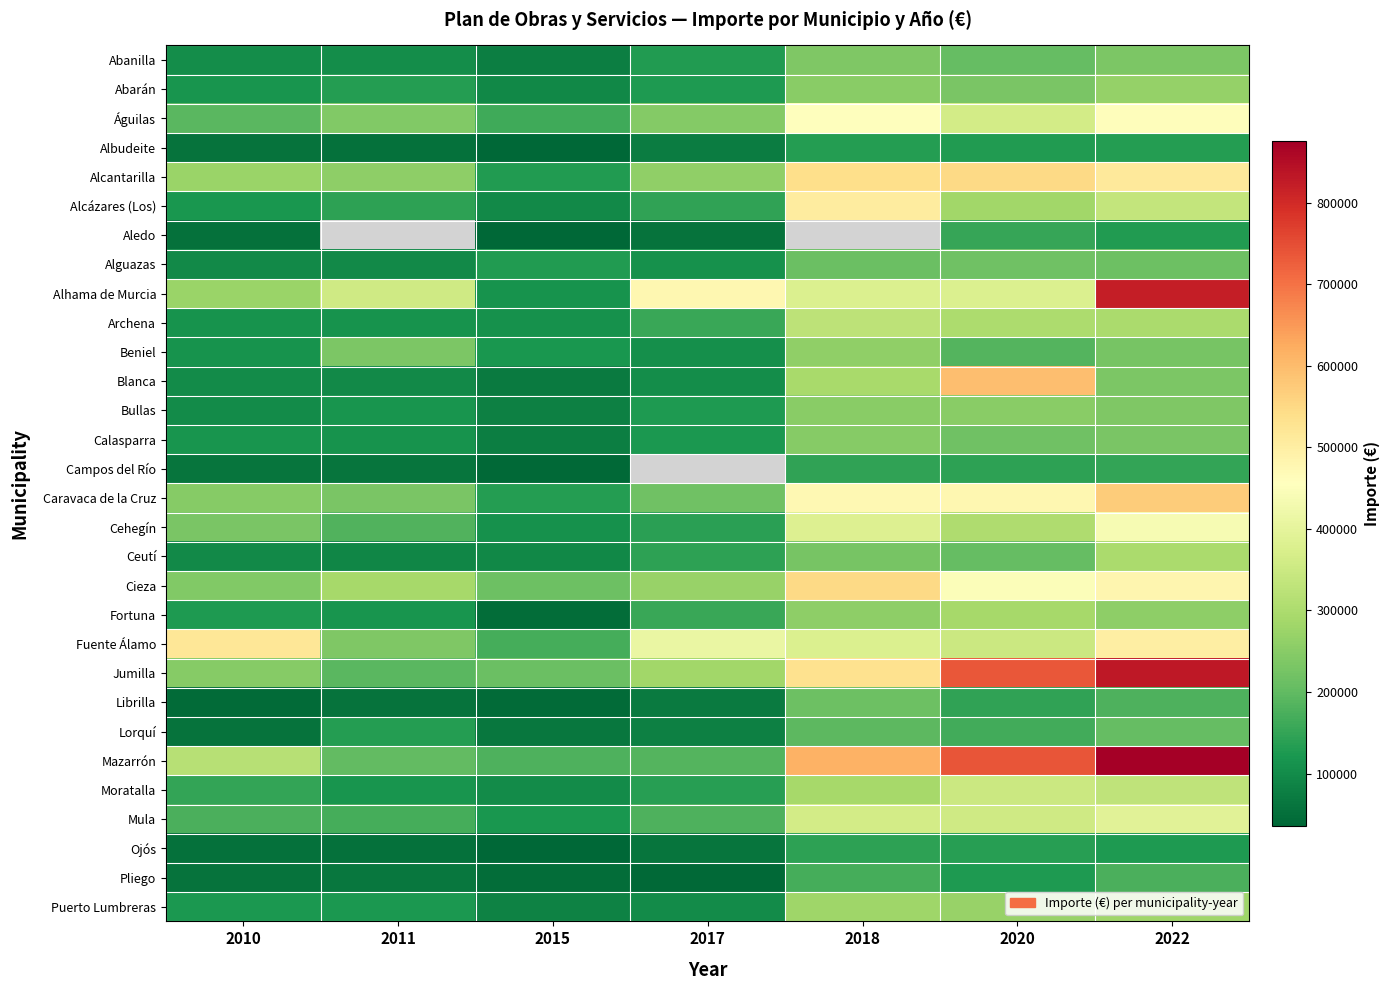

The value of Moratalla at 2010 is 150051.6. True or false?

True